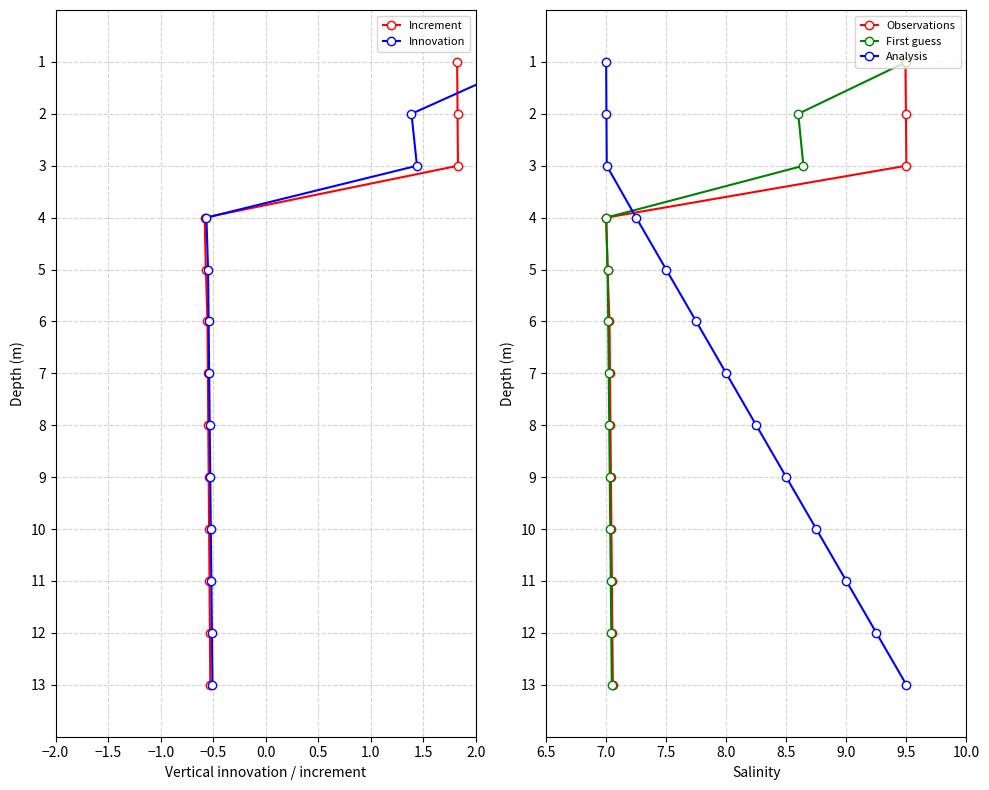

True or false: Observations has a value of 4 at 7.0.

True